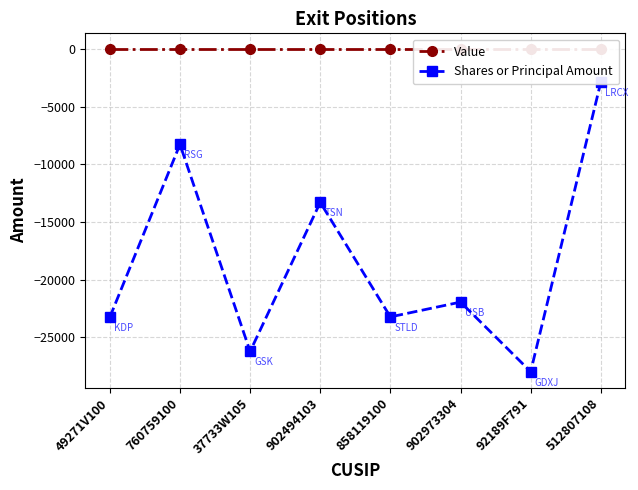

At how many categories does at least one series exceed -3735?

8